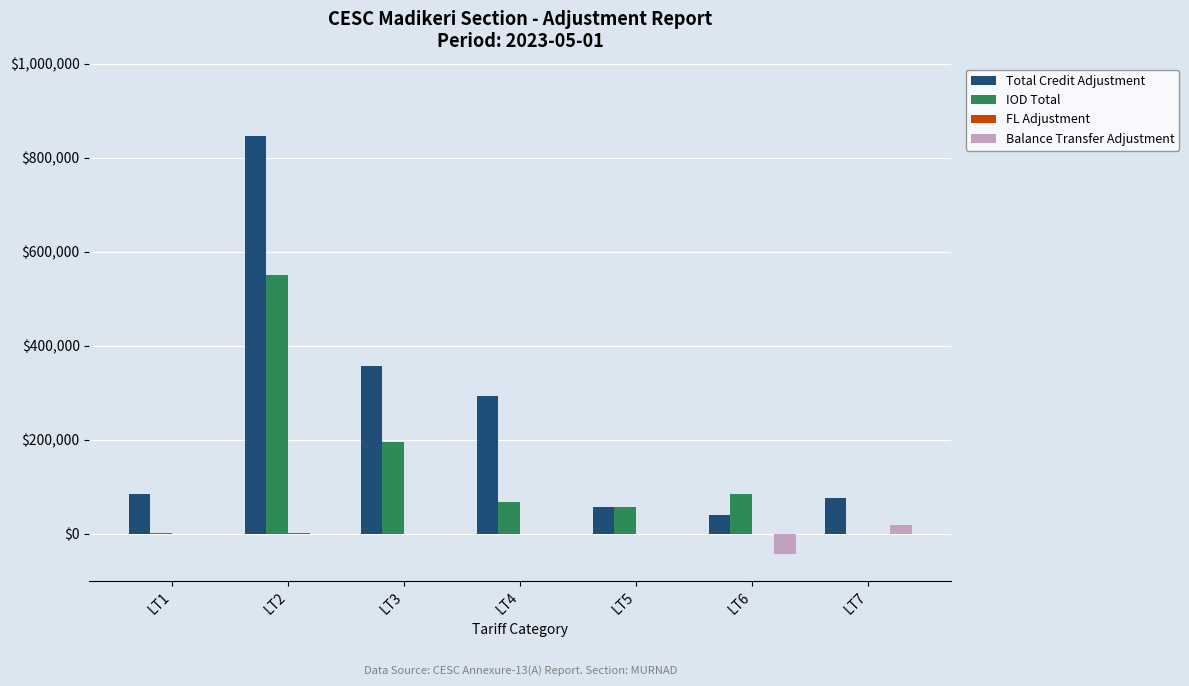

True or false: Balance Transfer Adjustment has a value of 0.0 at LT5.

True